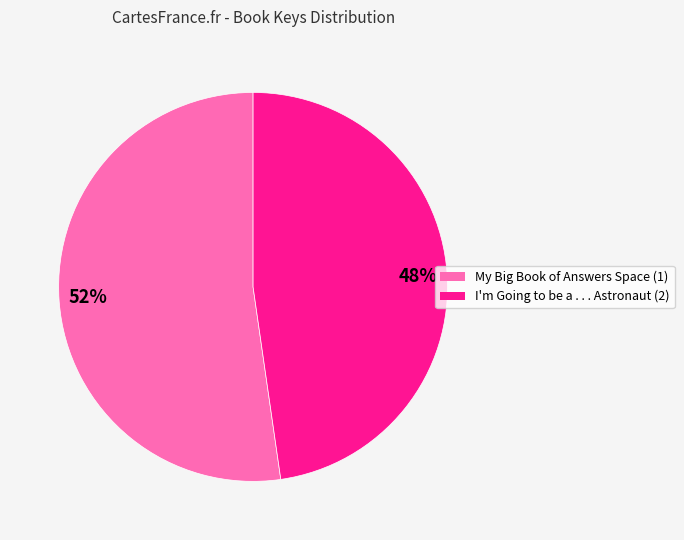

How many slices are in this pie chart?

2